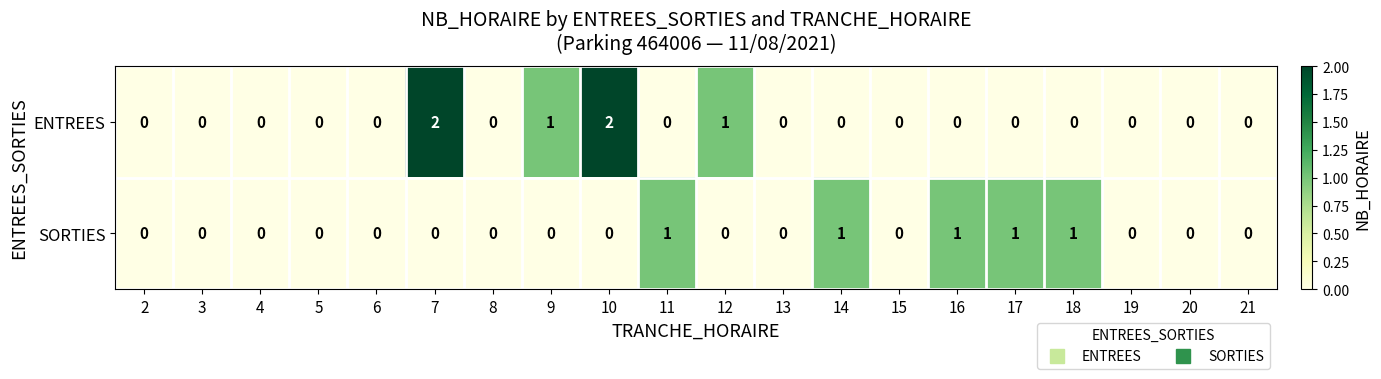

Which series changed the most between 4 and 7?

ENTREES